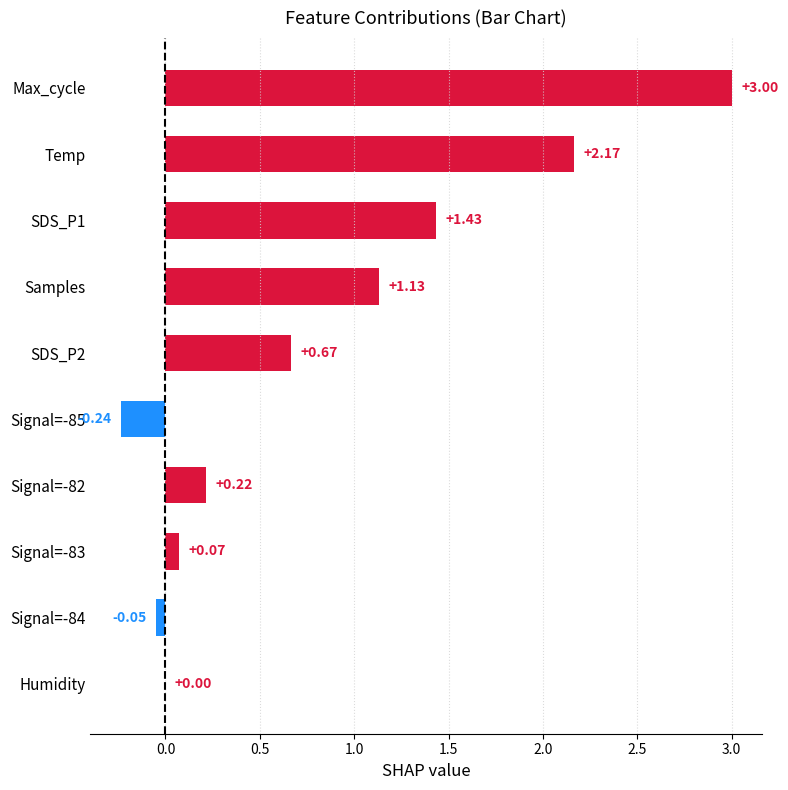

What is the maximum value shown in the chart?

3.0